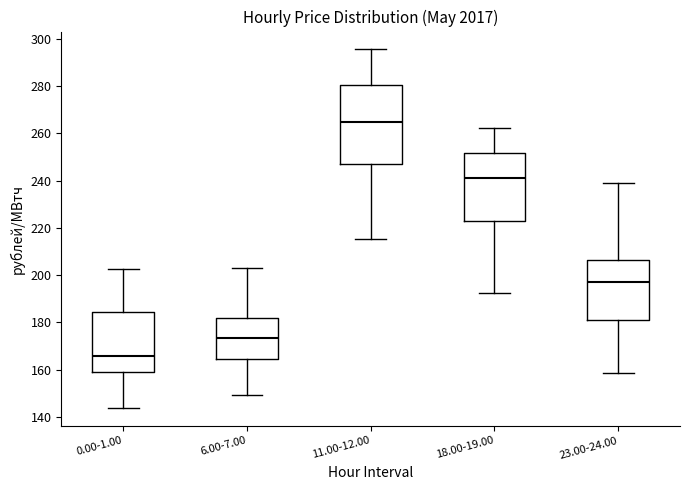

Which box has the lowest median line?

0.00-1.00